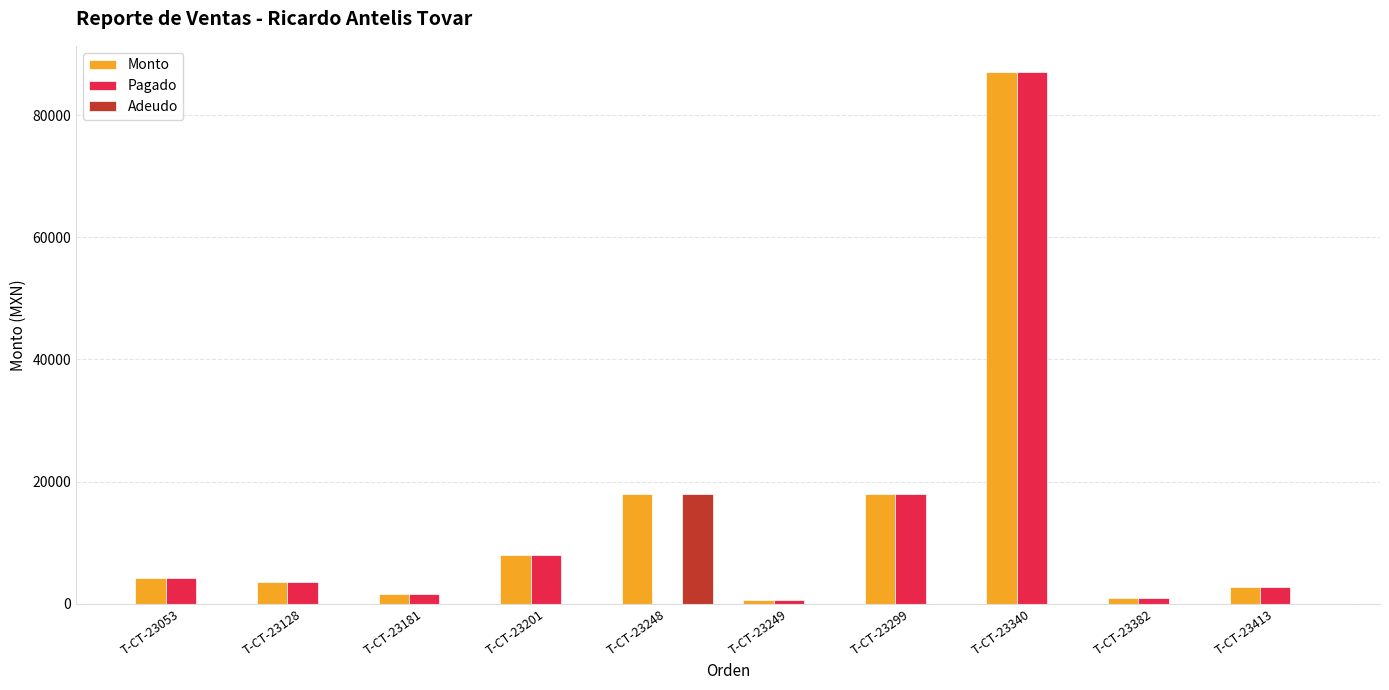

What is the approximate value of Monto at T-CT-23053, to the nearest 50?

4300